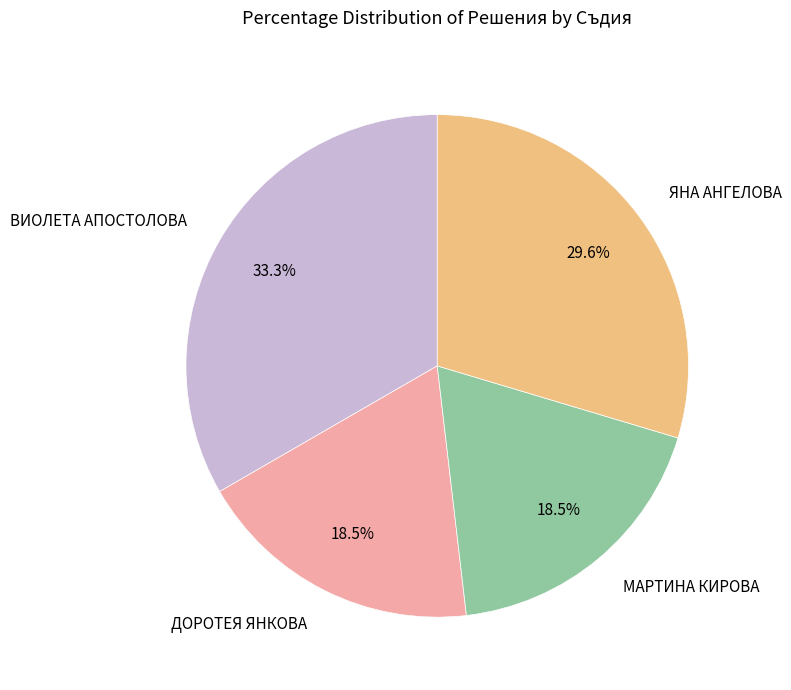

Which category has the biggest portion of the pie?

ВИОЛЕТА АПОСТОЛОВА